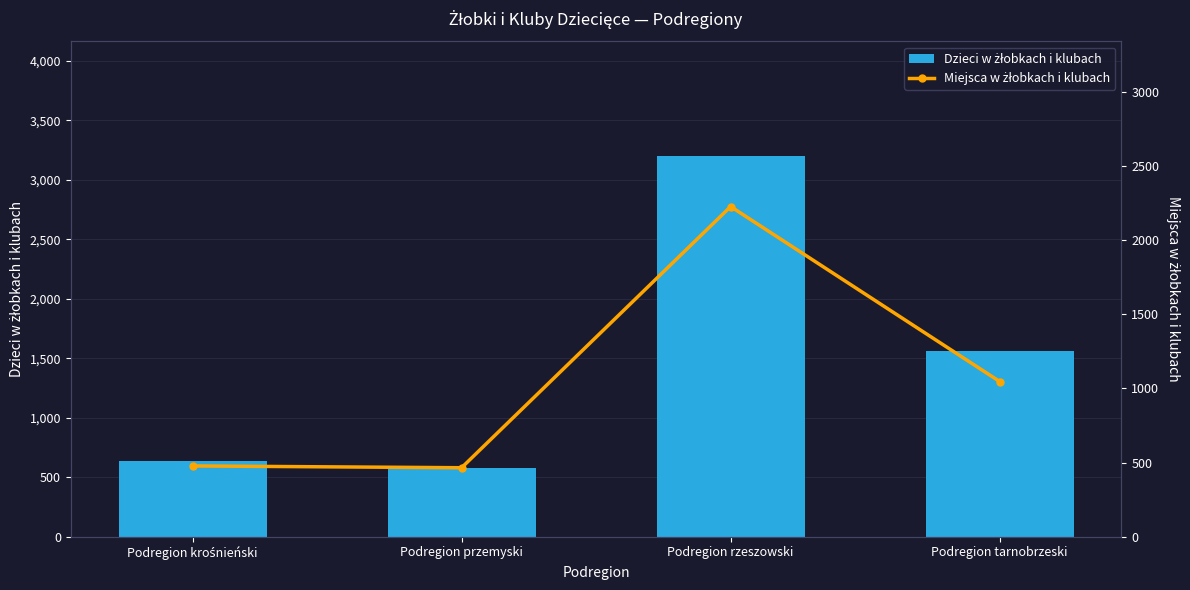

What is the spread (max minus min) of values at Podregion tarnobrzeski?

515